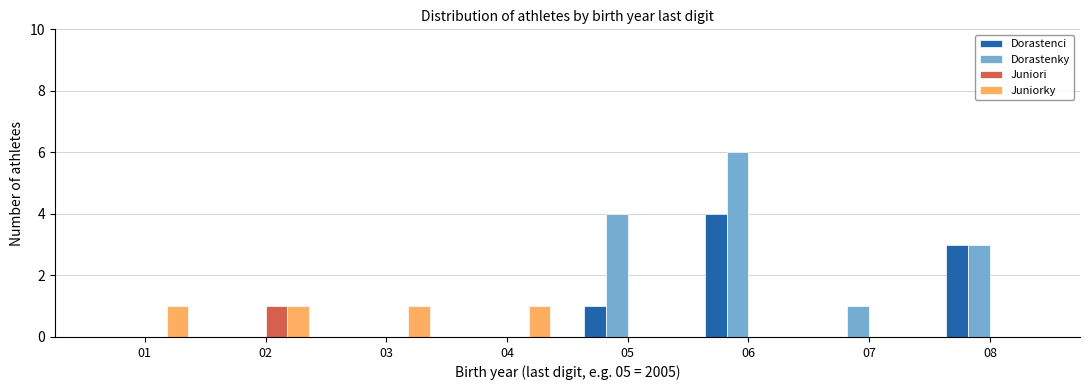

The value of Juniori at 07 is 0. True or false?

True